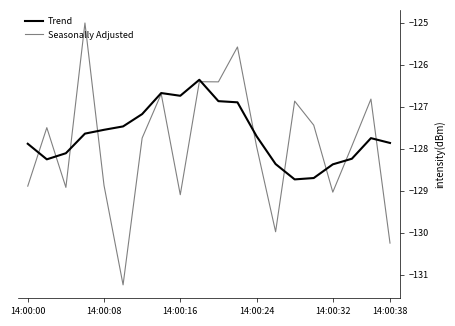

What is the maximum value shown in the chart?

-125.0